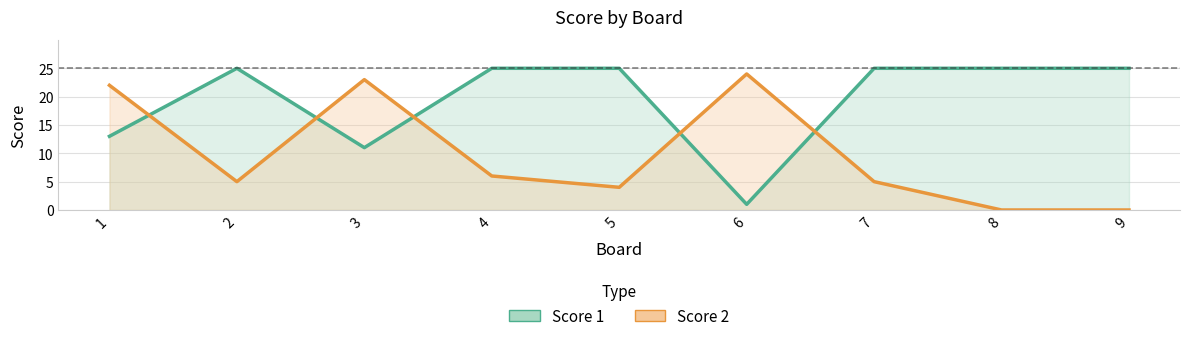

Is it true that Score 1 equals 20 at 3?

False